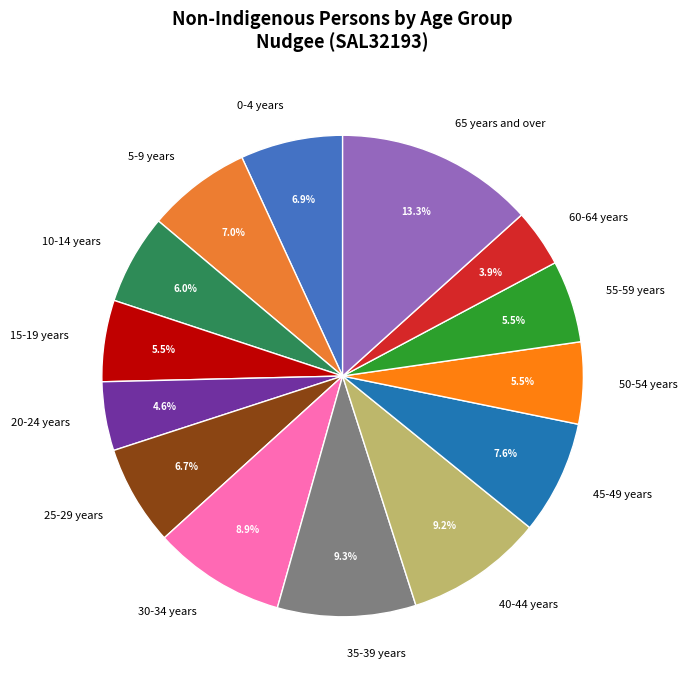

How much of the chart is everything except 60-64 years?

96.1%